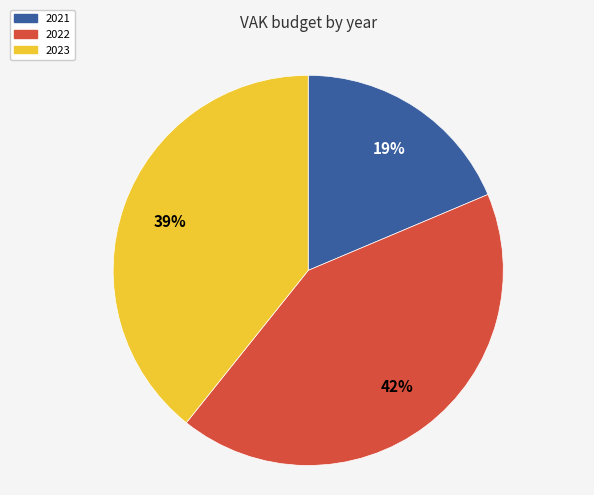

How many segments does this pie chart have?

3